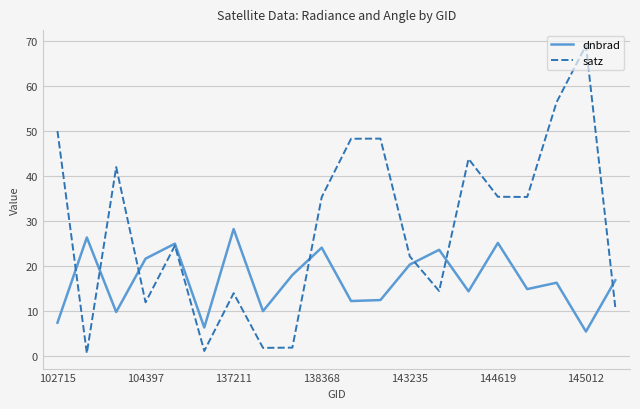

True or false: dnbrad and satz intersect in this chart.

True